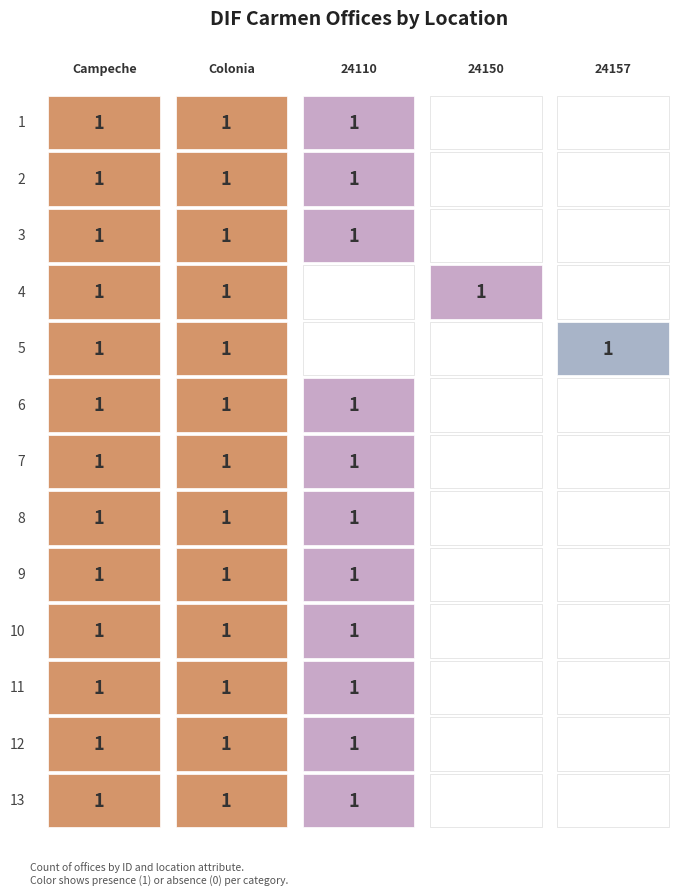

What is the difference between the second highest and minimum values in the 6 series?

1